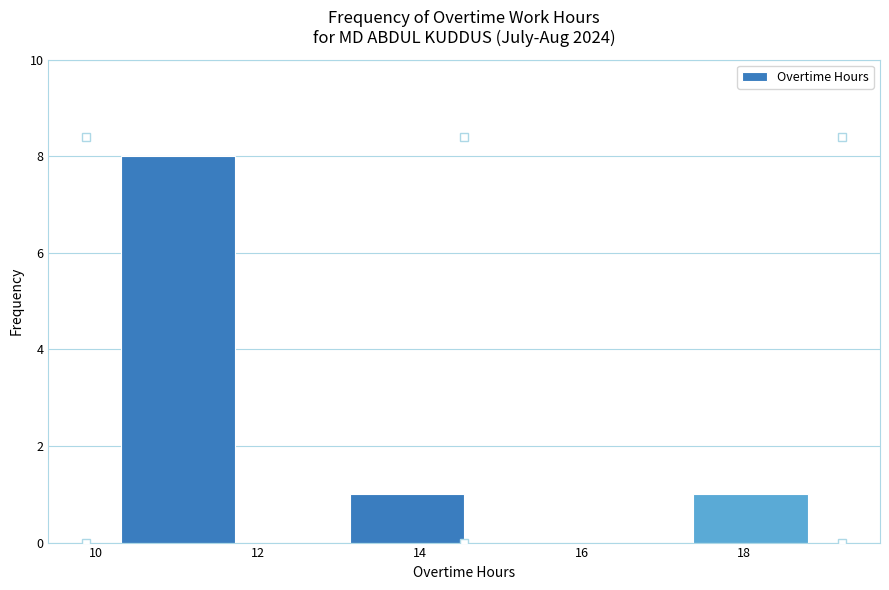

Over which range of the x-axis is the bar tallest?

10.4 to 11.8